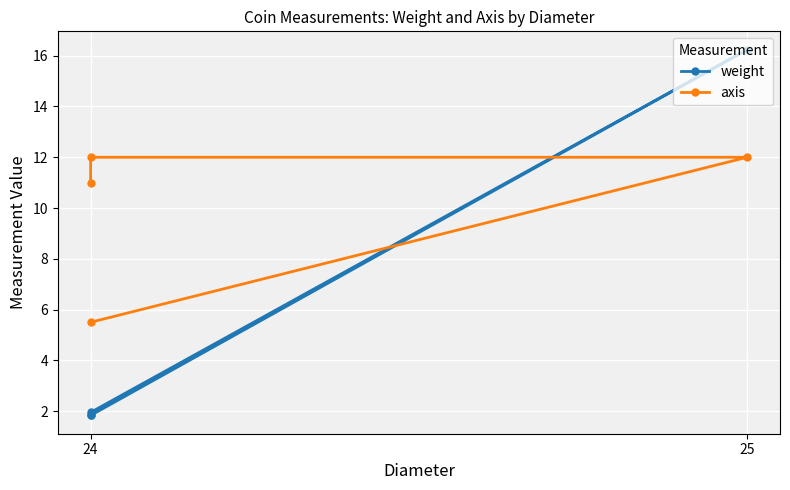

At how many categories does at least one series exceed 4?

4